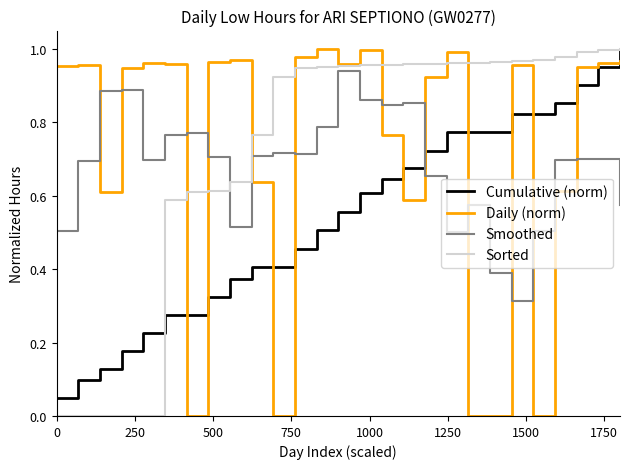

Which series ends up on top after the final intersection of Sorted and Smoothed?

Sorted